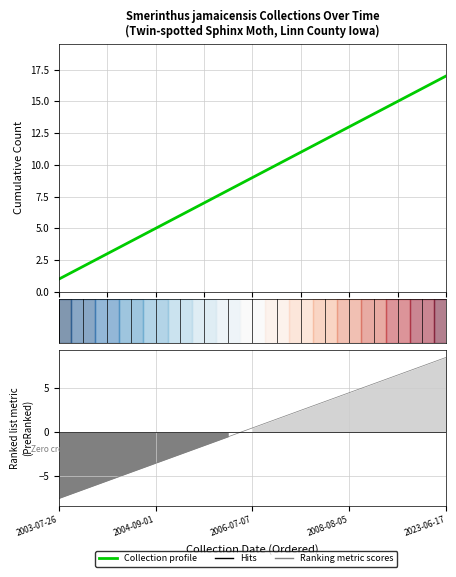

What is the average value of the Collection profile series?

9.0